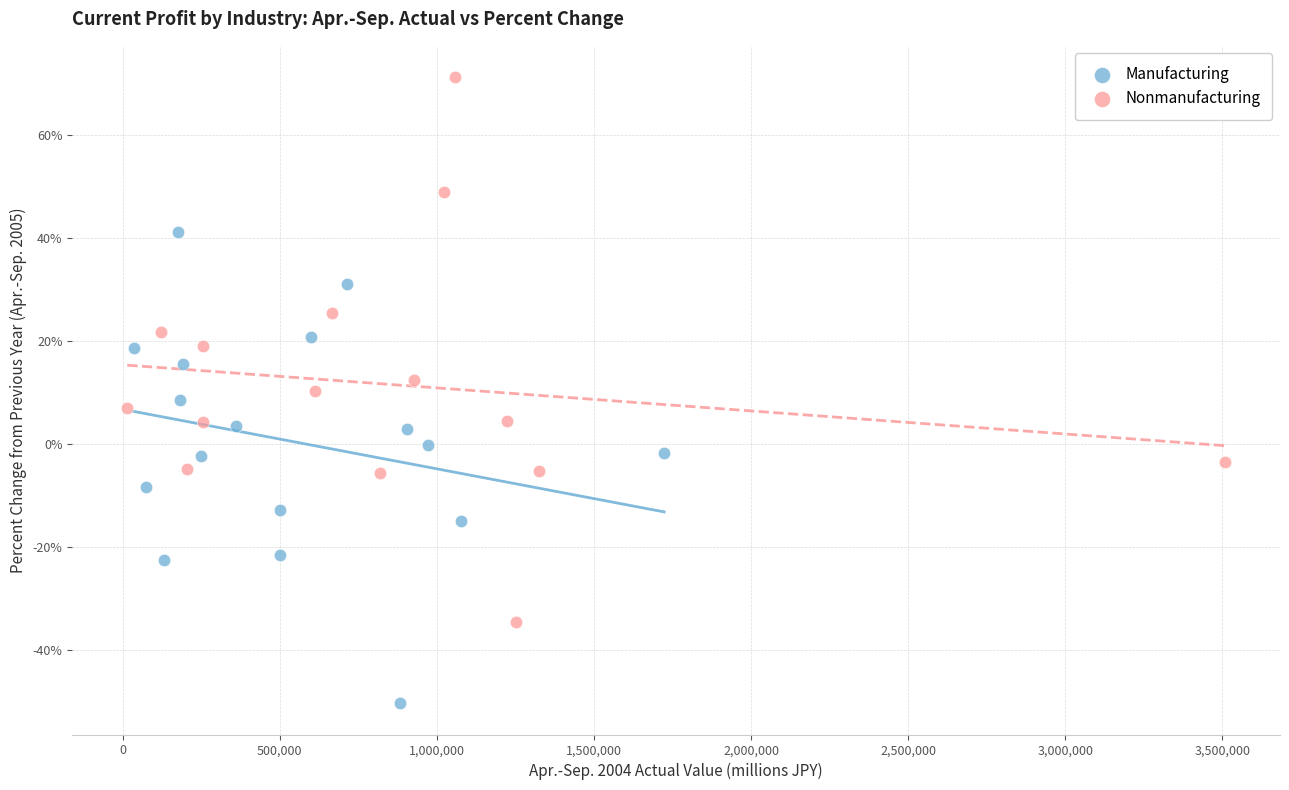

Which series has the largest Y range (max minus min)?

Nonmanufacturing